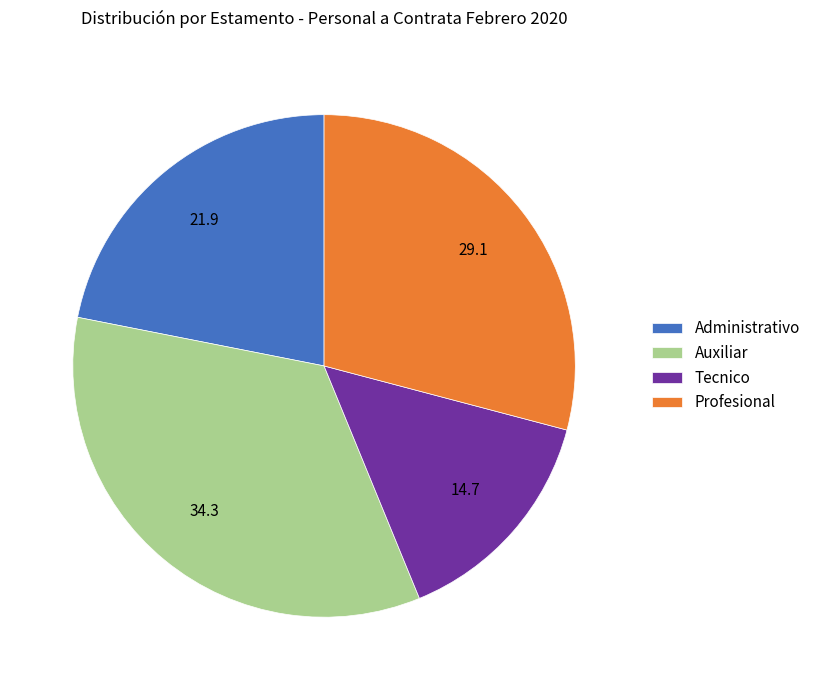

What is the ratio of the value at Auxiliar to the value at Administrativo?

1.6